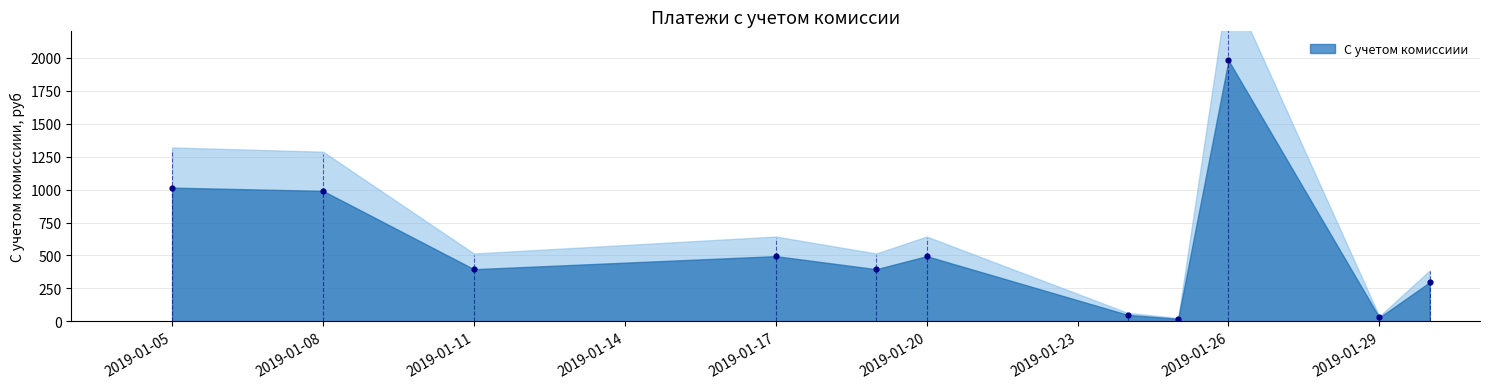

What is the range of Y values (max minus min)?

1960.2